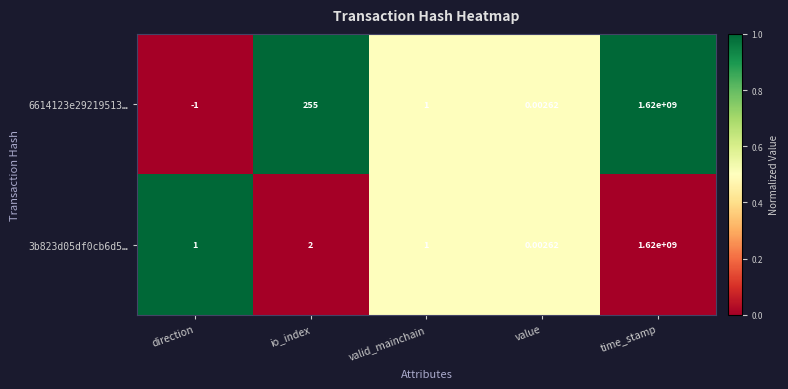

Where is 3b823d05df0cb6d5… nearest to the value 810000000?

io_index